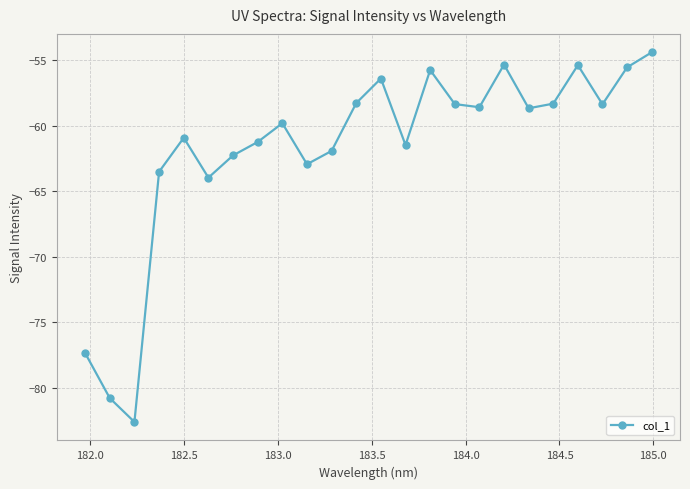

What is the value of the 20th point from the left?

-58.3